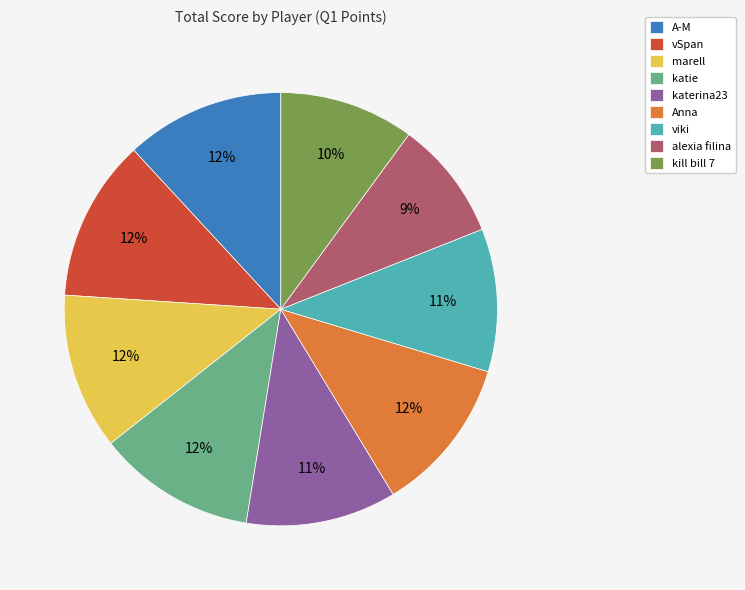

What is the smallest slice in the pie chart?

alexia filina